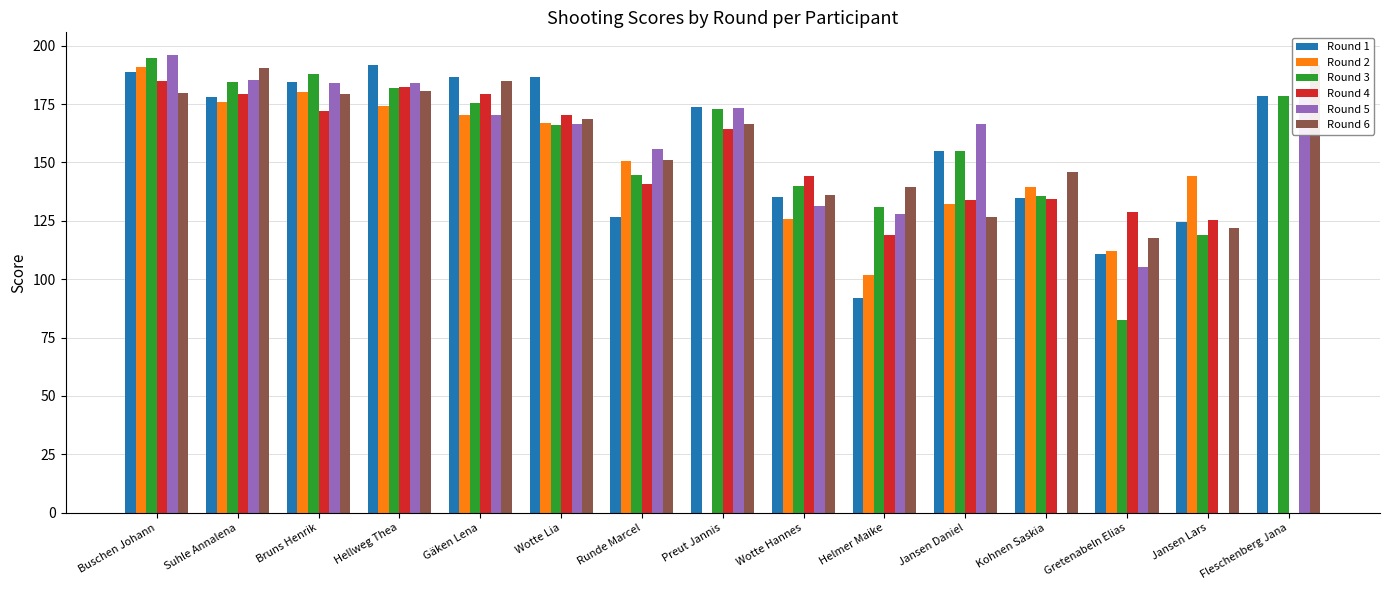

What is the approximate value of Round 2 at Jansen Daniel?

132.3